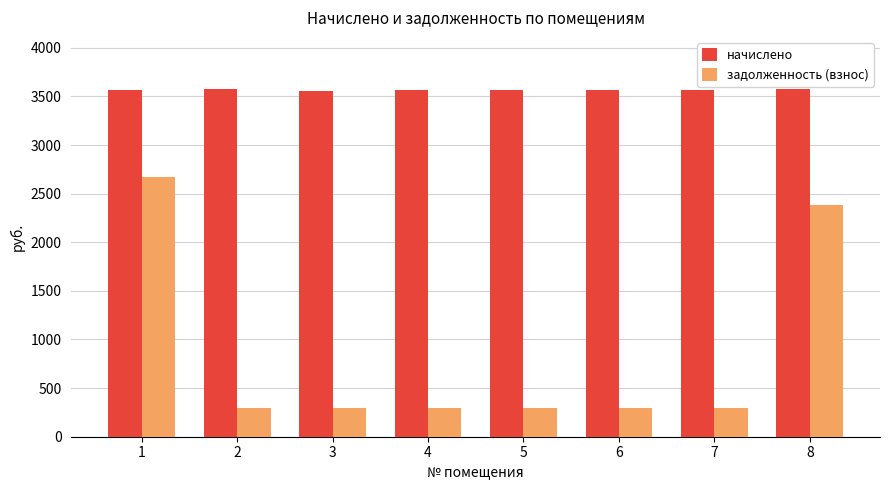

What is the sum of the задолженность (взнос) values at 2 and 8?

2681.9